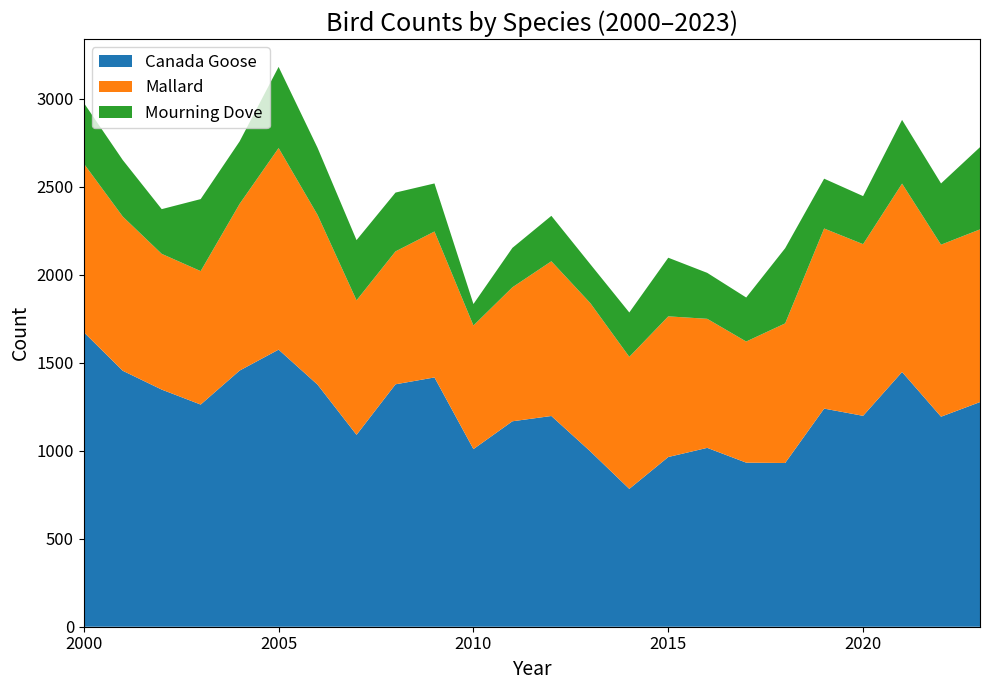

Reading left to right, transcribe all the data shown in this chart.

Canada Goose: 1673	1454	1347	1262	1455	1574	1375	1090	1377	1416	1009	1167	1197	996	783	964	1016	932	930	1239	1198	1447	1193	1276
Mallard: 958	876	771	758	947	1145	964	764	755	829	702	761	879	842	750	799	733	688	793	1023	975	1070	977	981
Mourning Dove: 345	321	254	409	355	461	381	342	334	273	122	224	258	221	252	333	261	250	427	283	273	362	348	467